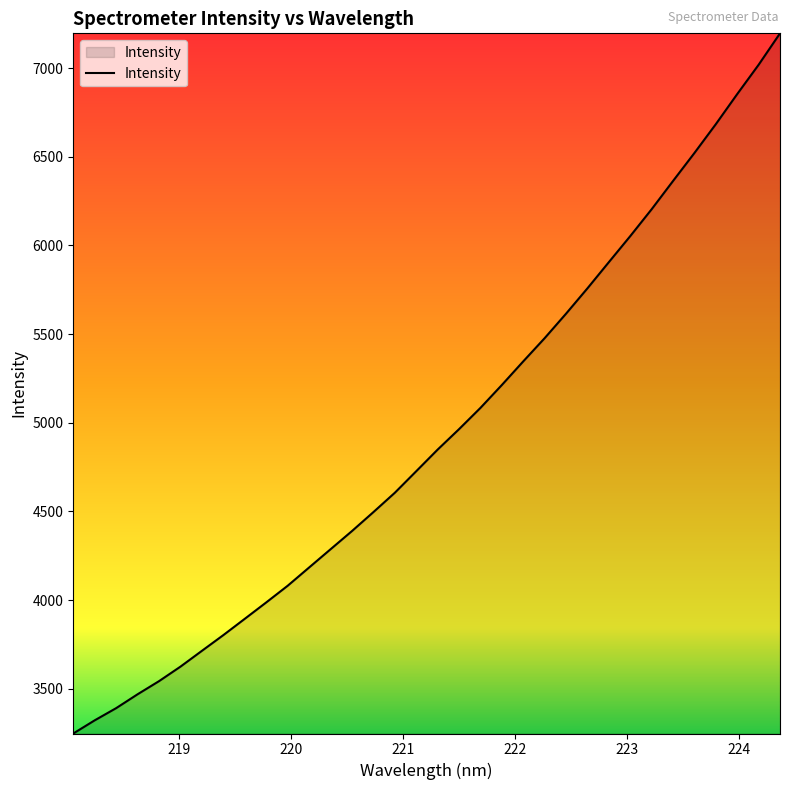

What is the difference between the maximum and minimum values?

3948.1